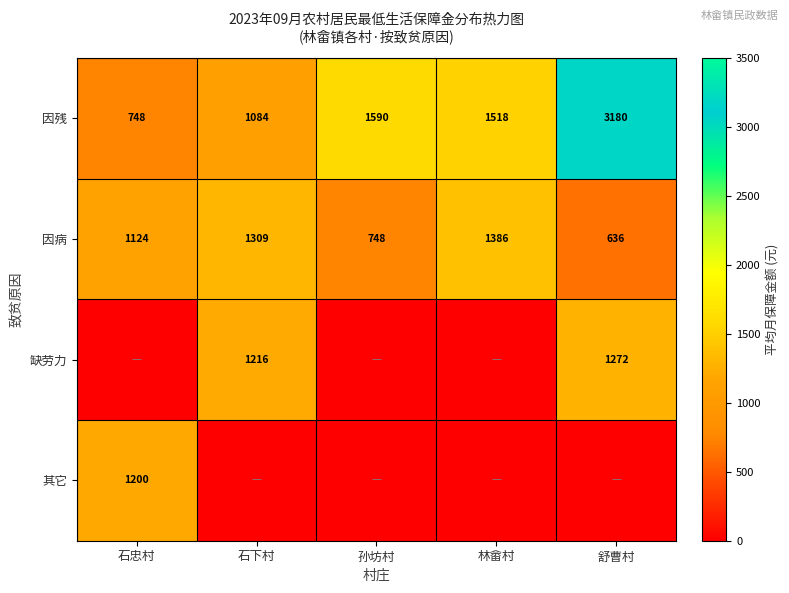

The 因病 series shows 1897 at 石下村. True or false?

False